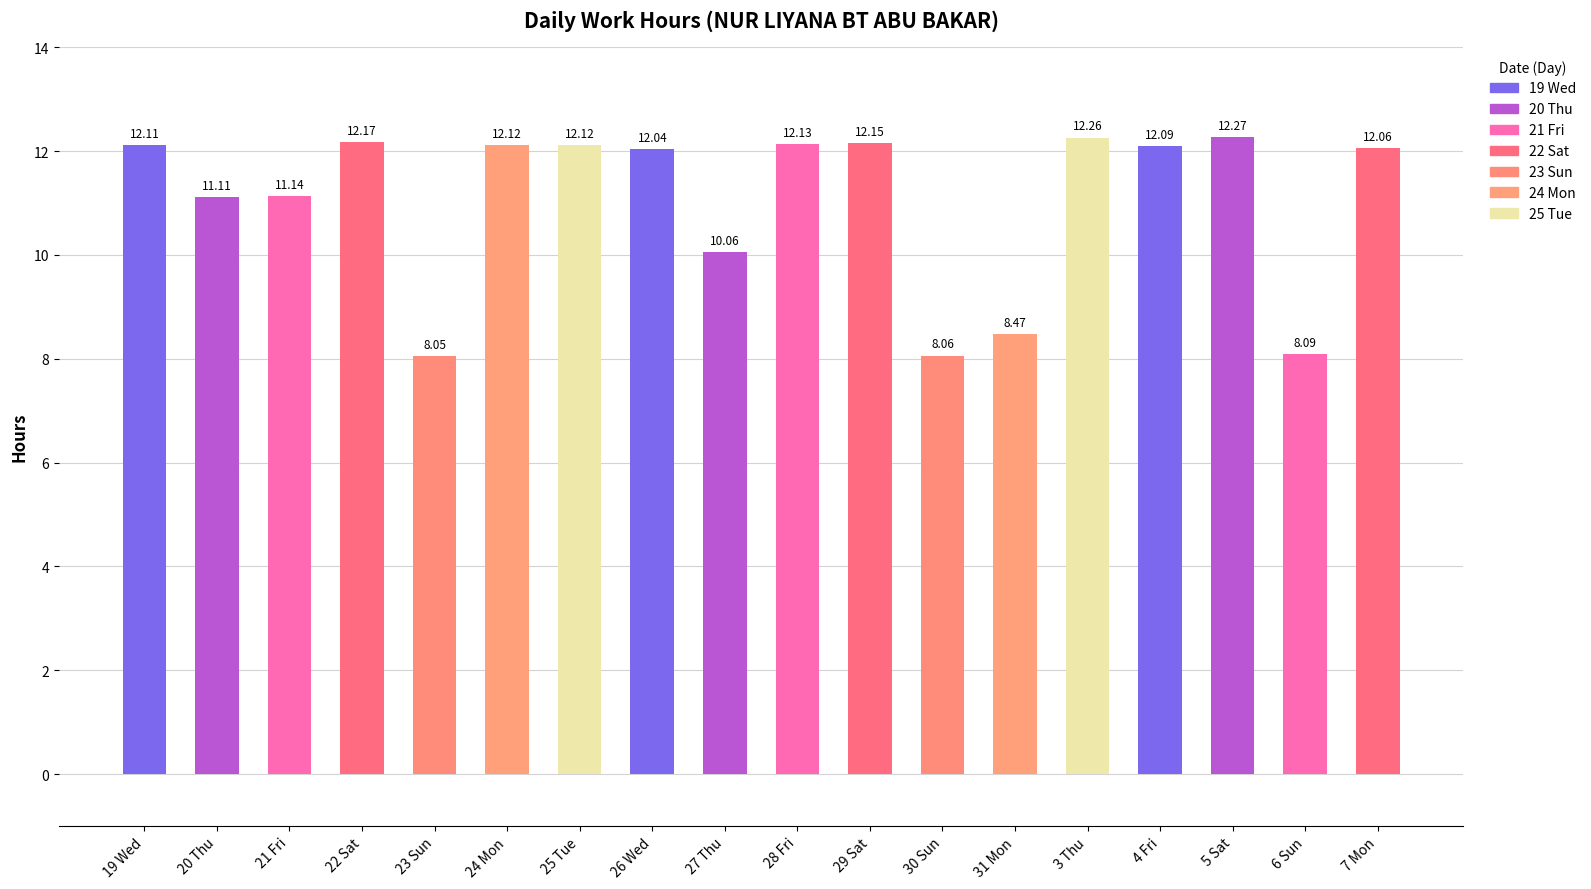

Which label corresponds to the smallest value in the chart?

23 Sun